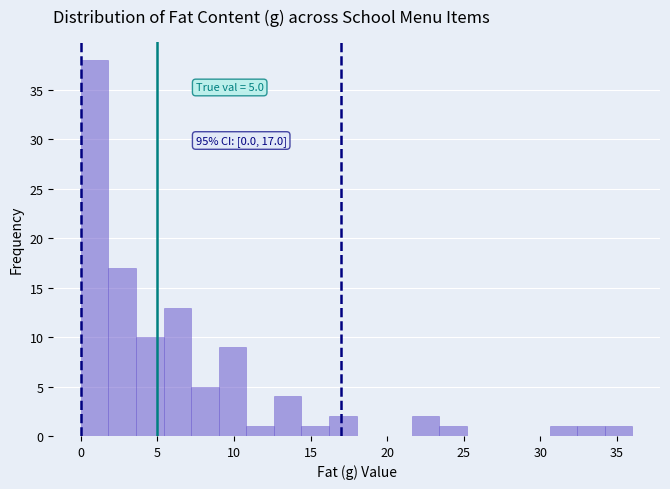

Around what value on the x-axis is the tallest bar? Give the approximate position of its centre, as read against the axis.

1.0